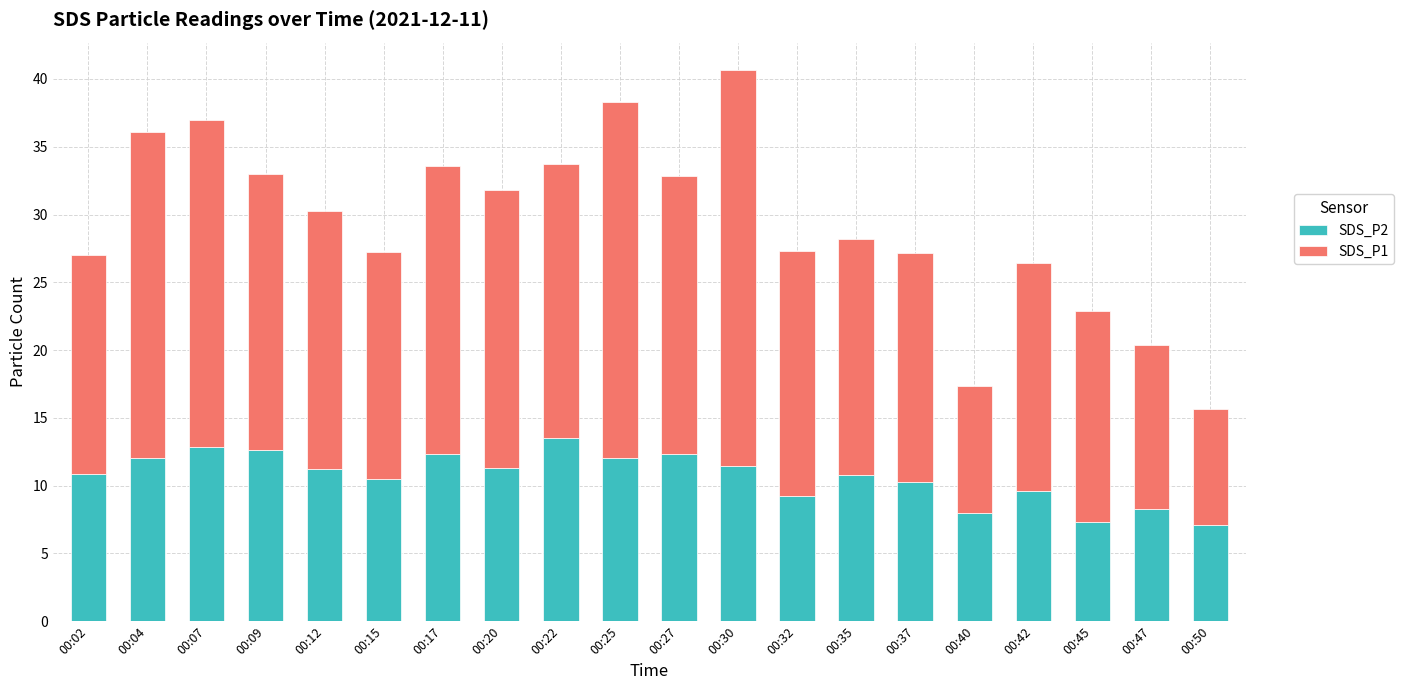

What is the lowest value of the SDS_P2 series?

7.1